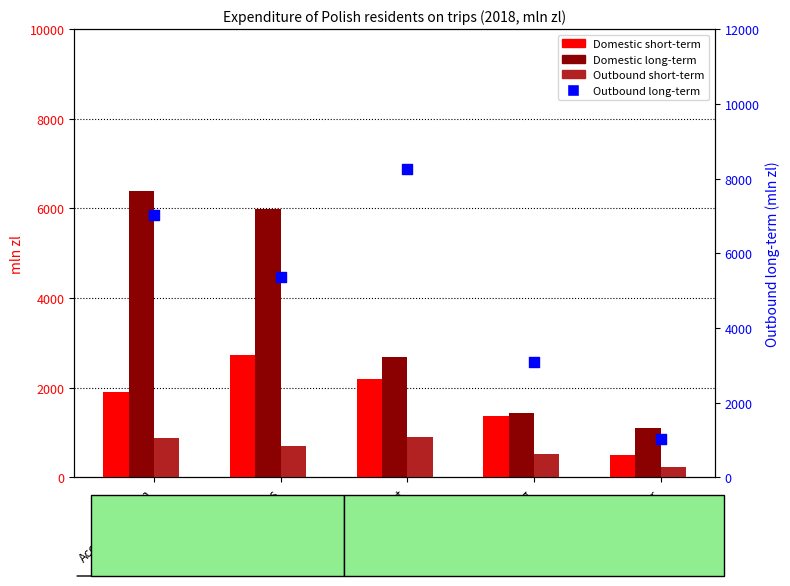

What are all the series names shown in the legend?

Domestic short-term, Domestic long-term, Outbound short-term, Outbound long-term